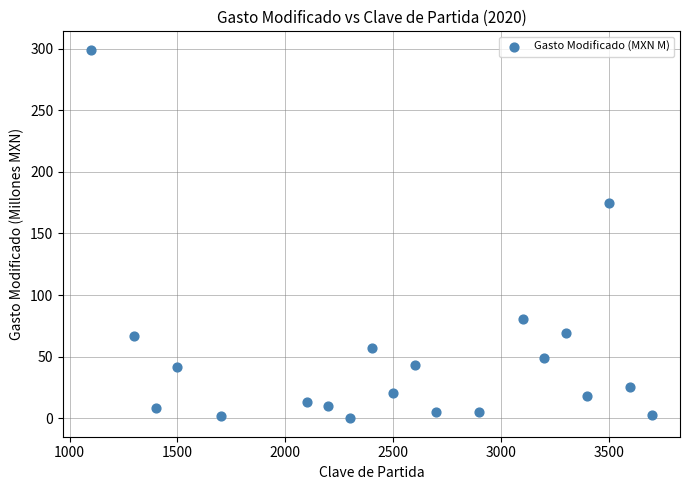

What is the range of Y values (max minus min)?

299.1